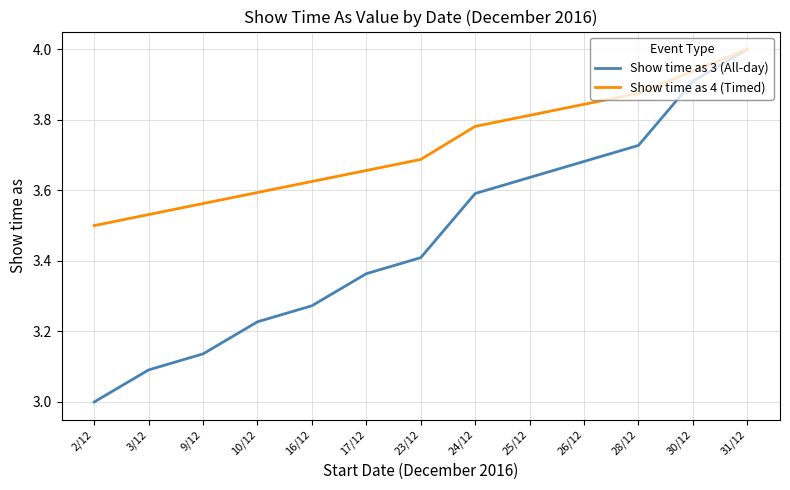

Rank the series by their average value, from lowest to highest.

Show time as 3 (All-day), Show time as 4 (Timed)